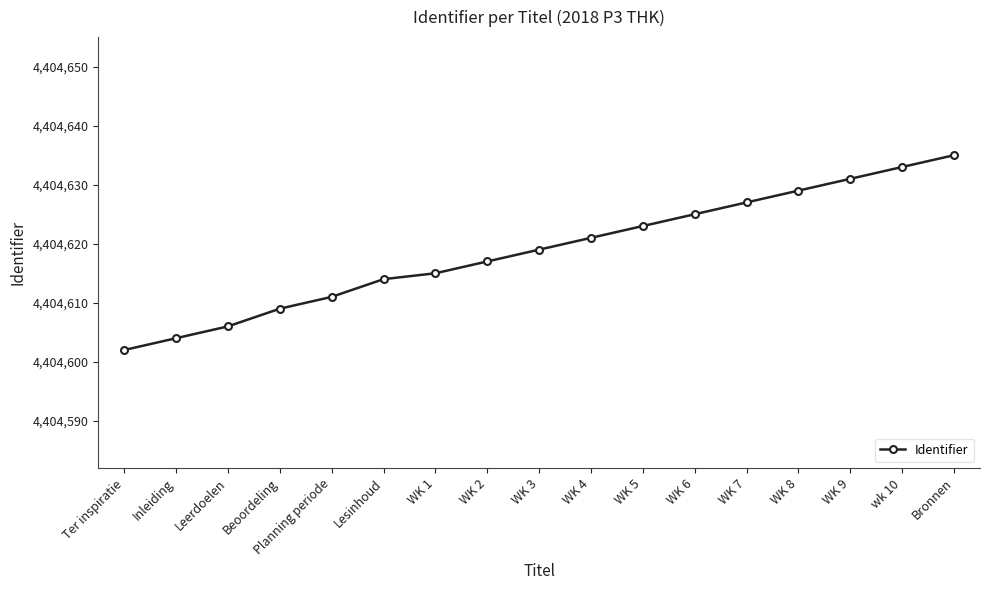

What is the ratio of the value at WK 9 to the value at WK 3?

1.0